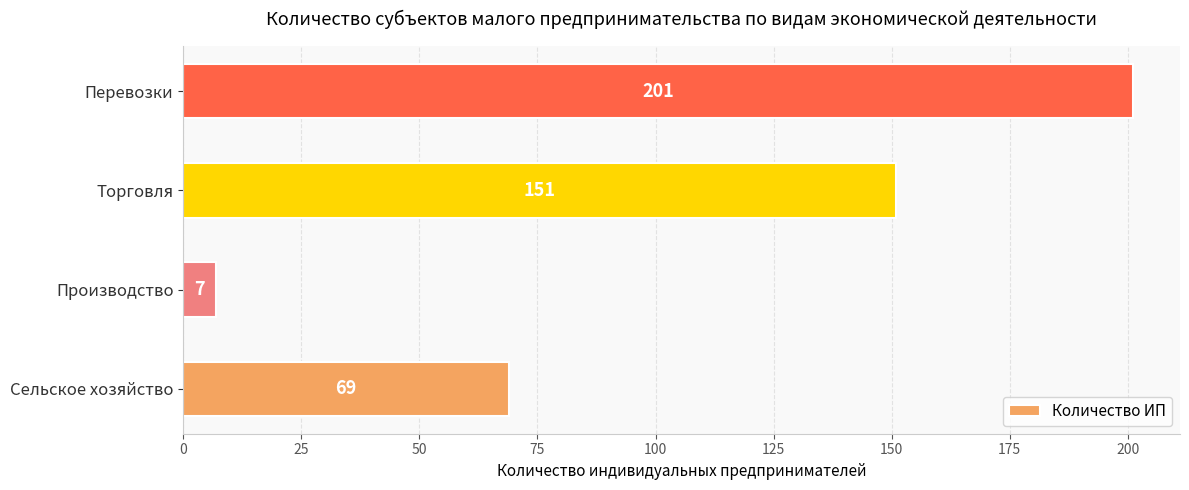

What is the average value?

107